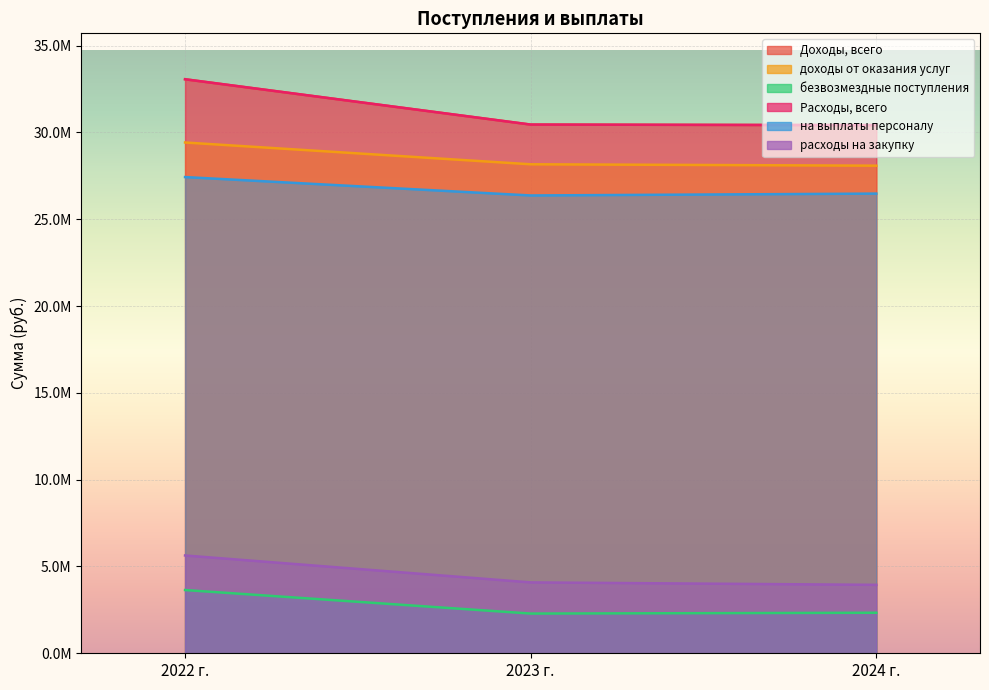

Is it true that расходы на закупку equals 2837278.6 at 2023 г.?

False